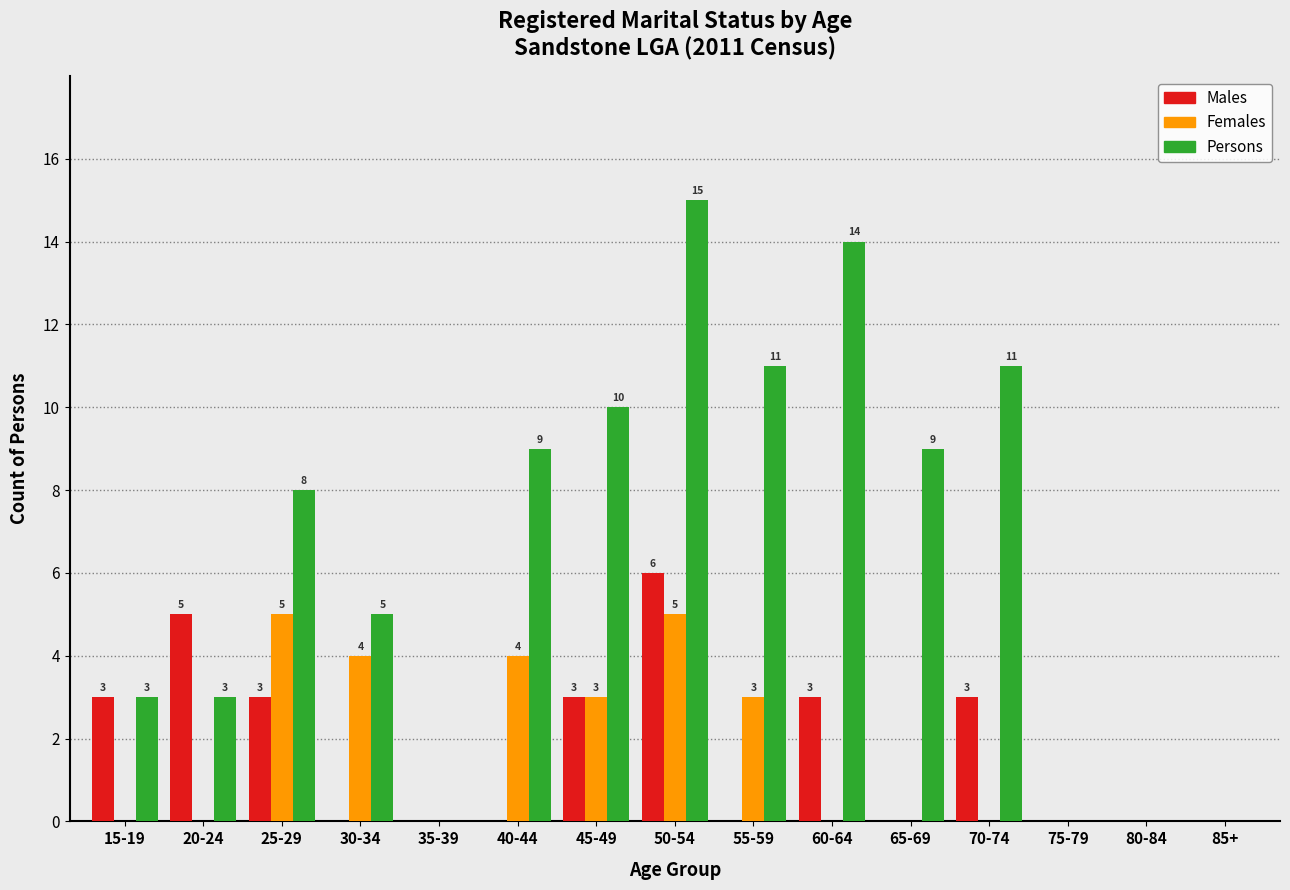

What is the maximum value shown in the chart?

15